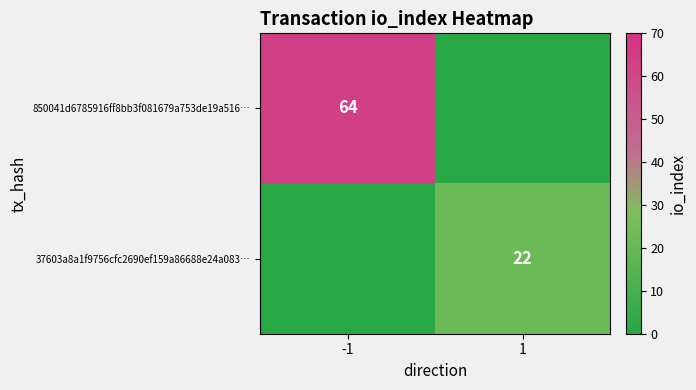

How many series are shown in this chart?

2